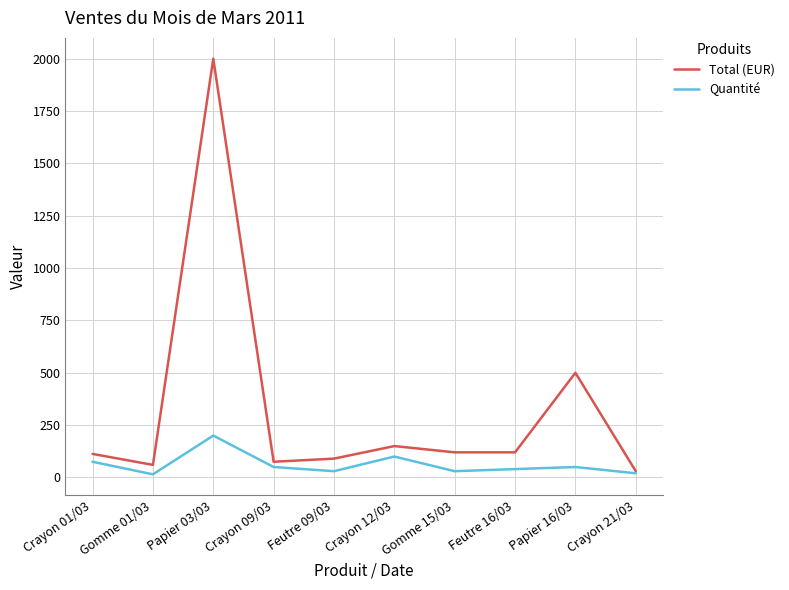

What is the total value across all series at Papier 03/03?

2200.0